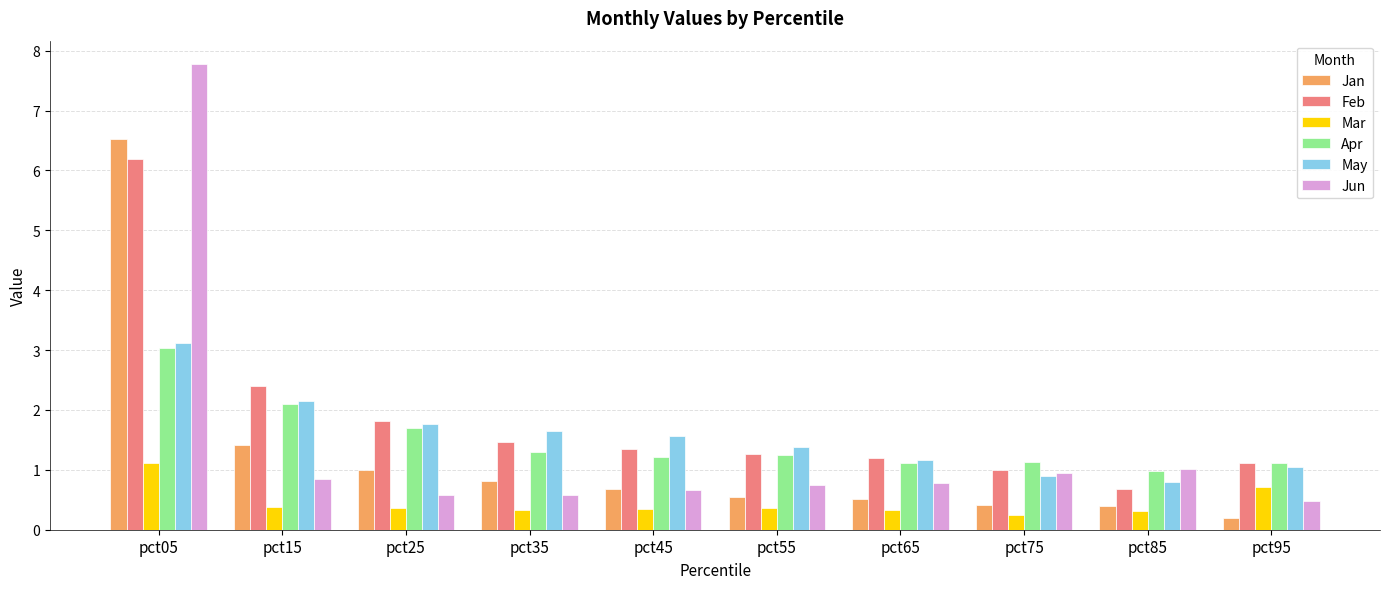

Which series has the widest spread of values?

Jun